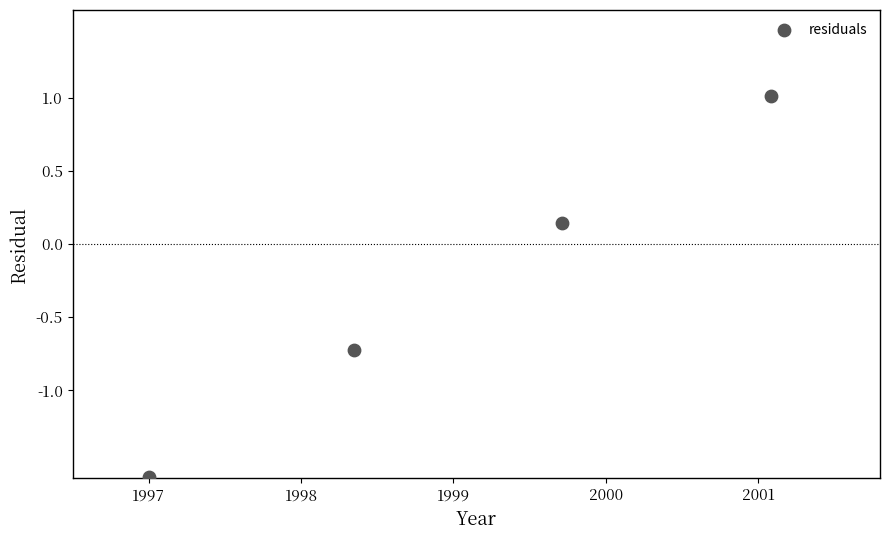

What is the average X value?

1999.0